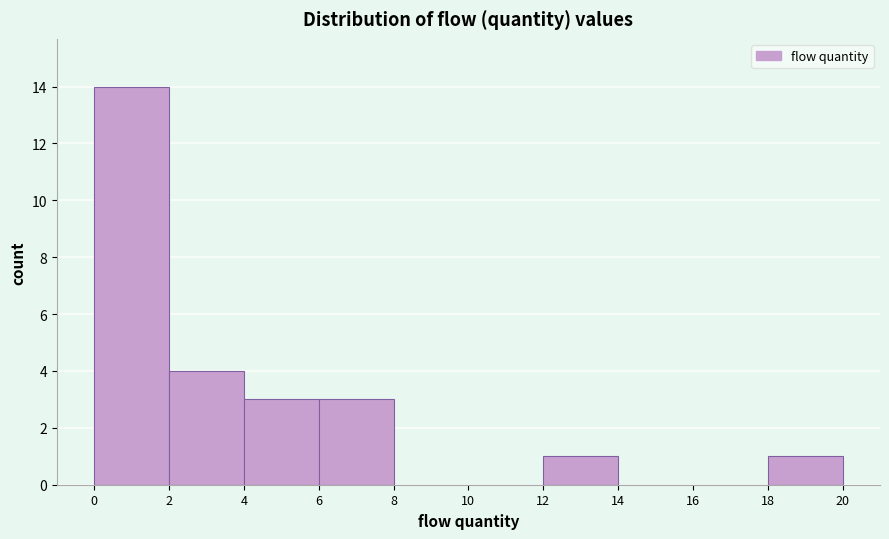

Which range on the x-axis has the tallest bar?

0 to 2